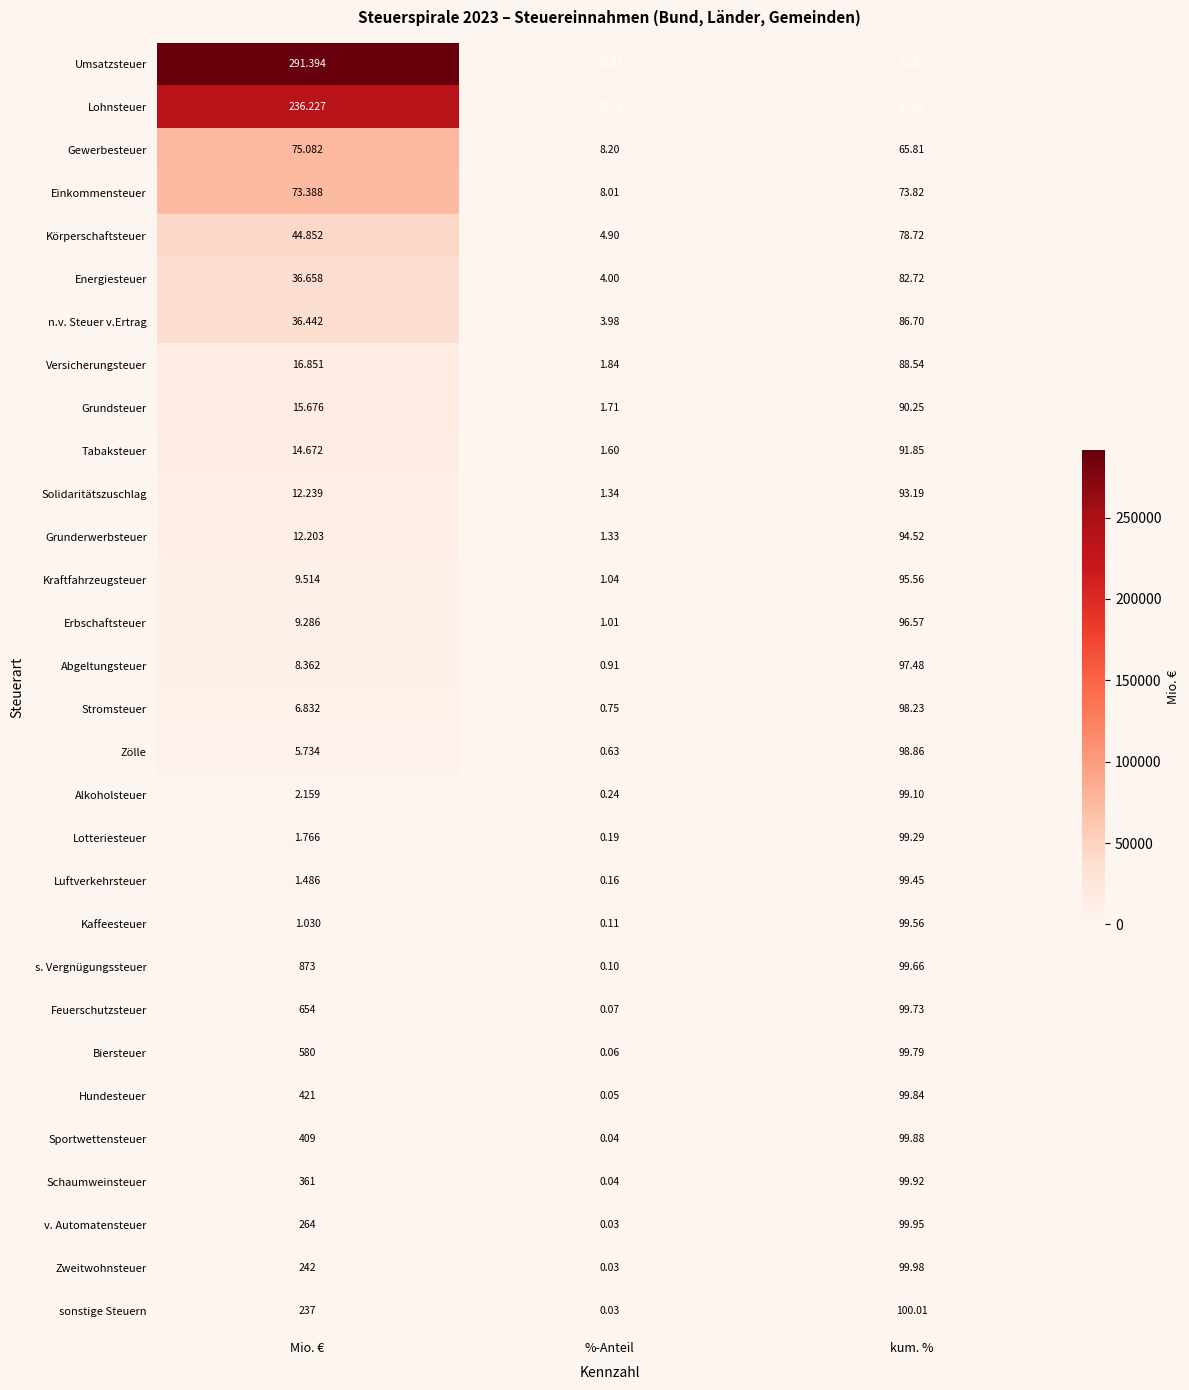

How many data points does each series have?

3